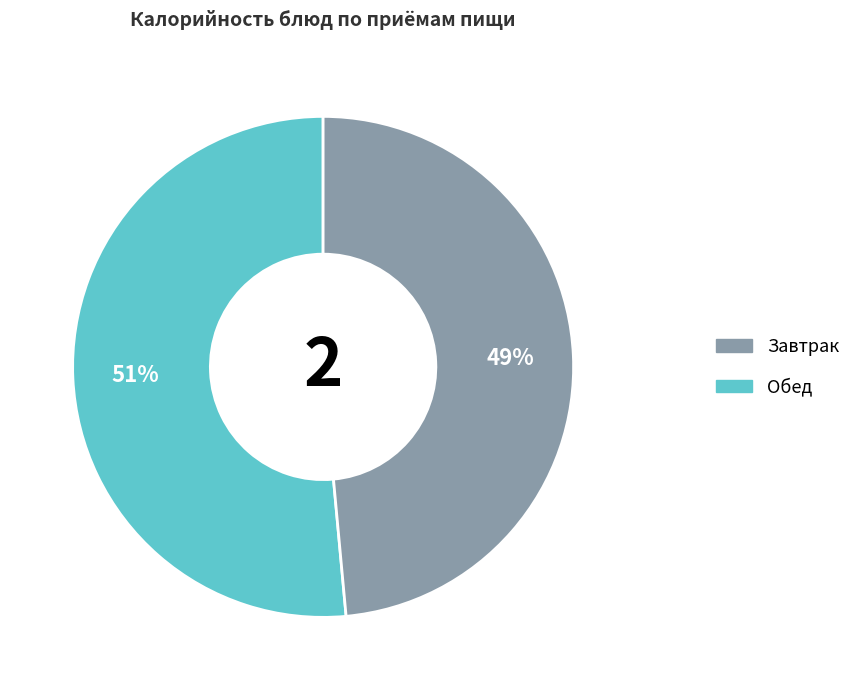

To the nearest percent, what is the average slice percentage?

50%